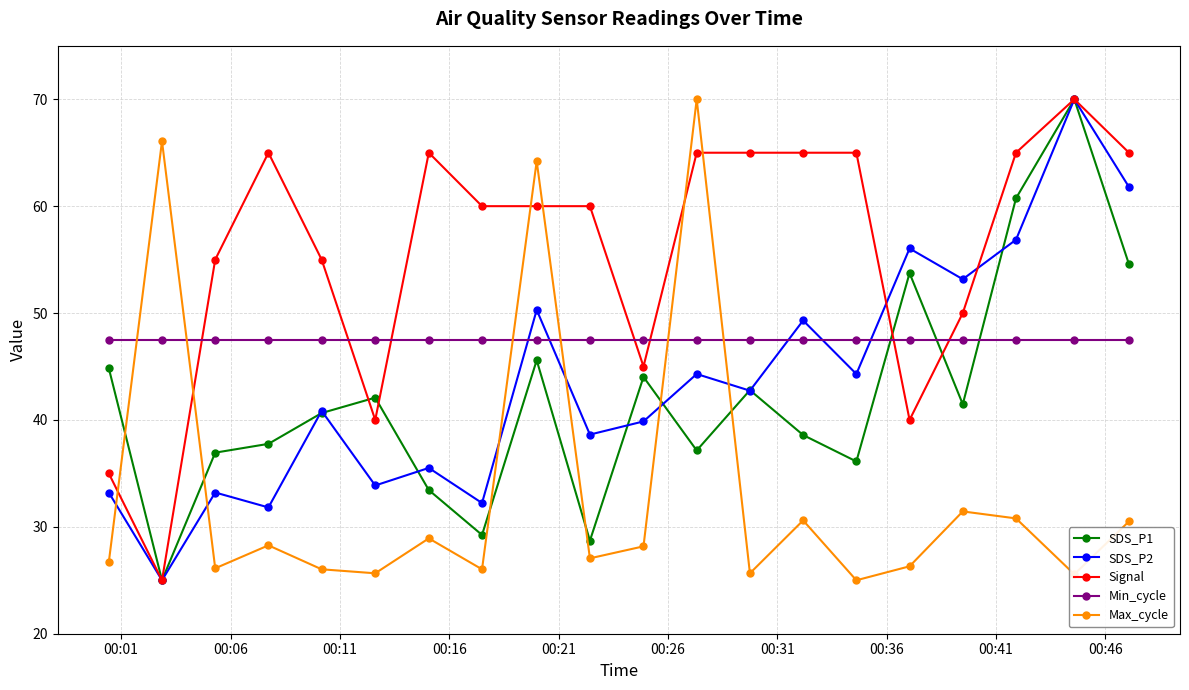

How many lines are shown in the chart?

5